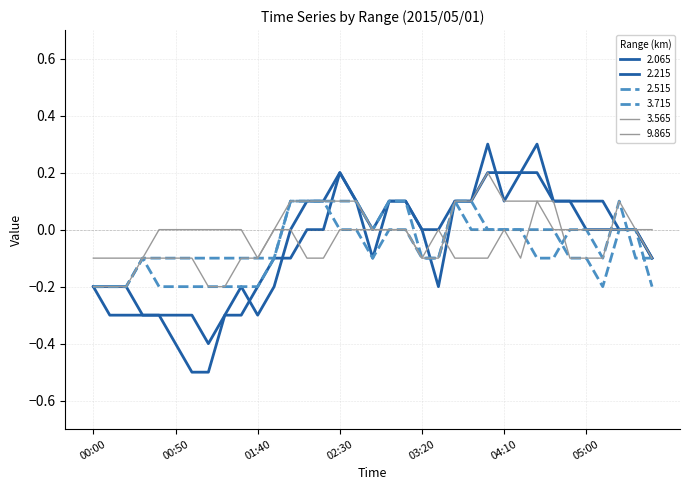

How many lines are shown in the chart?

6